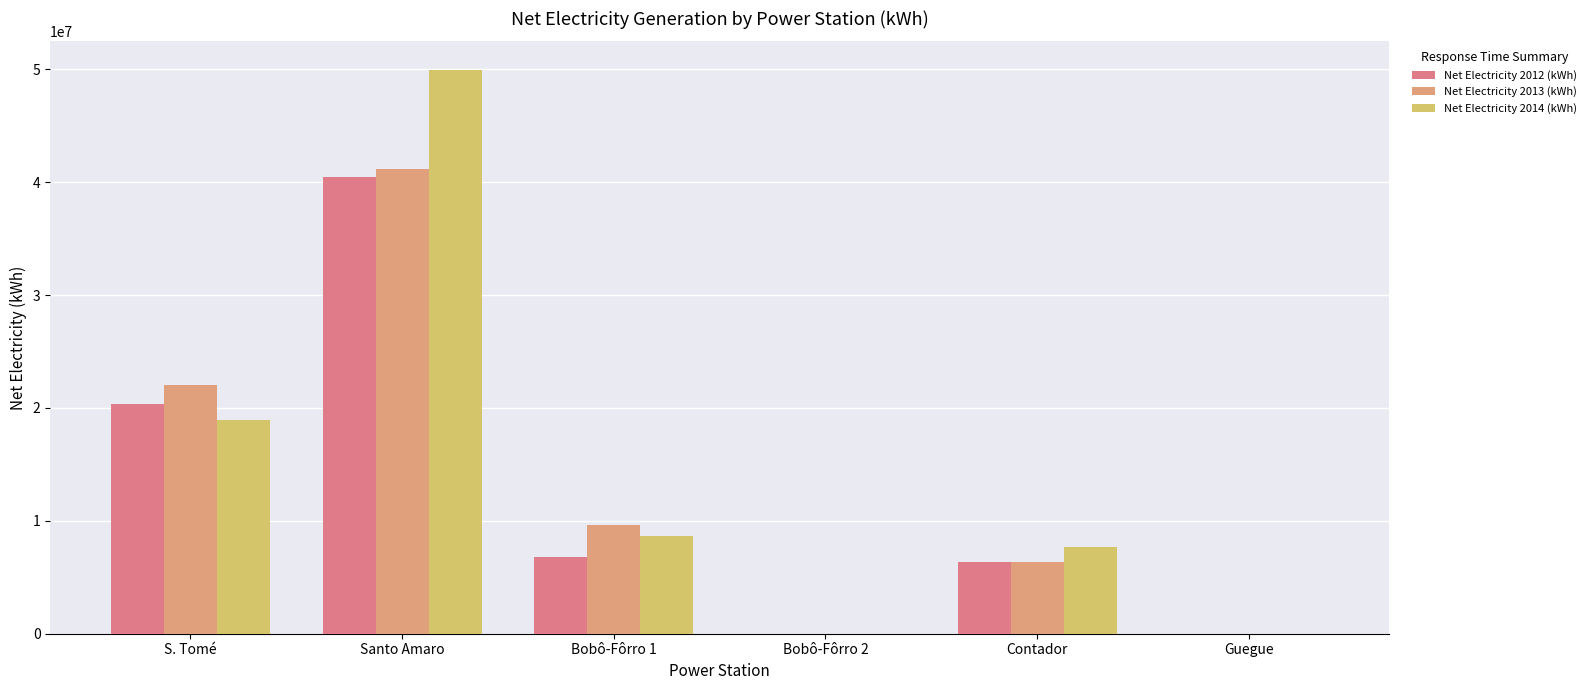

Which series has the largest total across all categories?

Net Electricity 2014 (kWh)